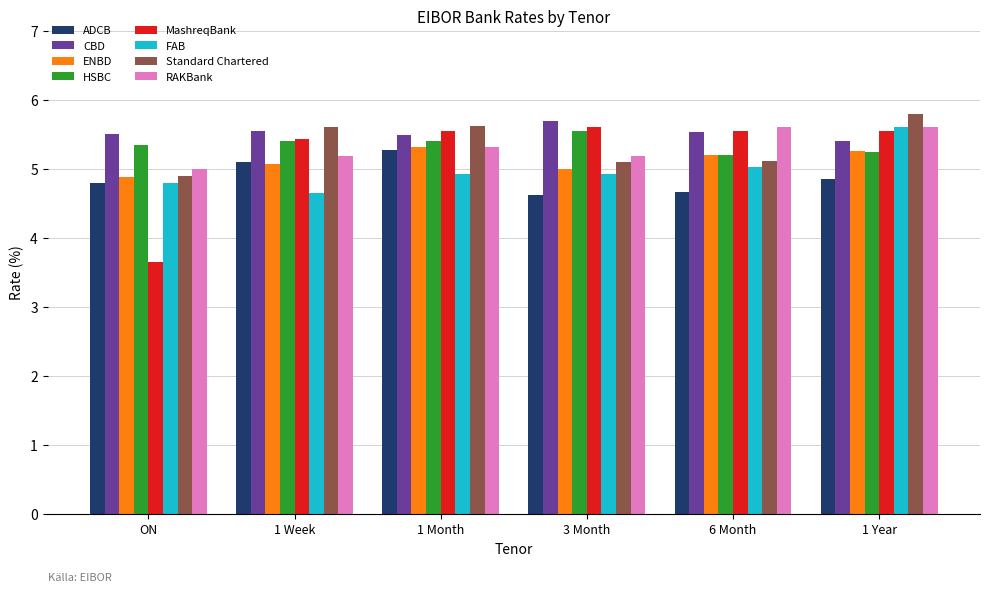

True or false: MashreqBank has a value of 5.6 at 6 Month.

True